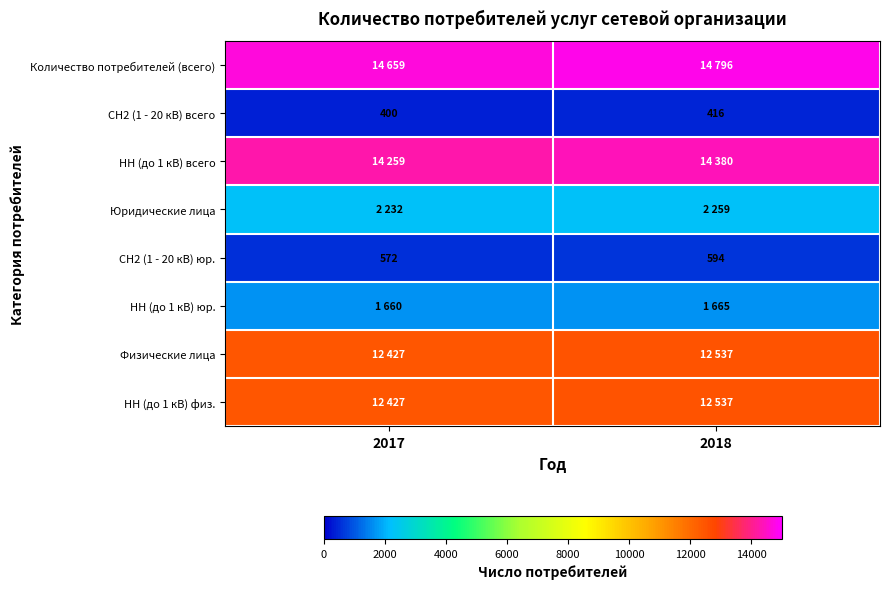

What is the sum of all СН2 (1 - 20 кВ) юр. values?

1166